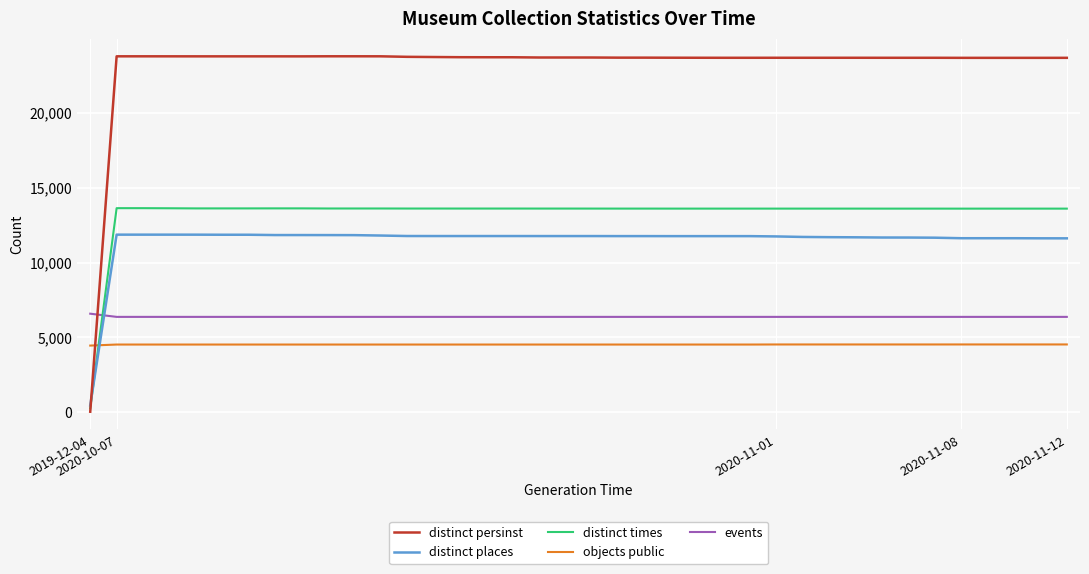

List the series in order of their peak value, highest first.

distinct persinst, distinct times, distinct places, events, objects public